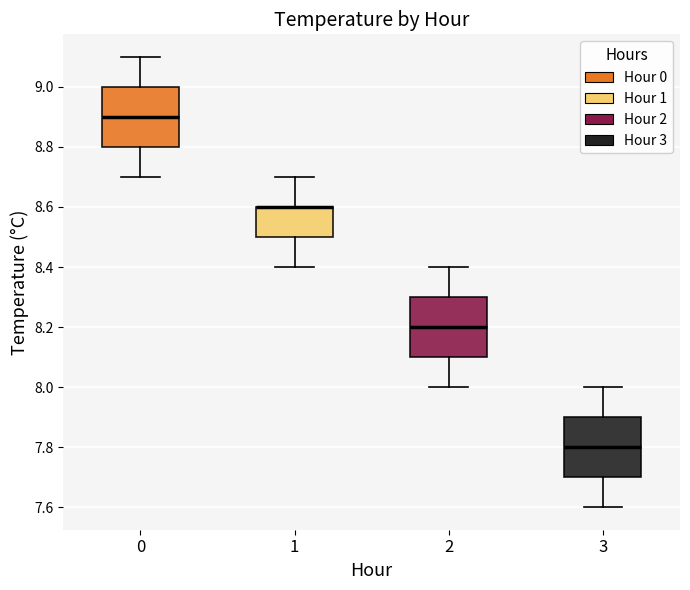

Reading left to right, read every box against the y-axis: the position of its median line, the range the box covers, and the ends of its whiskers. The values are not printed on the chart, so give them approximately, as read against the axis.

0: median 8.9, box 8.8 to 9.0, whiskers 8.7 to 9.1
1: median 8.6 (drawn on the box's upper edge), box 8.5 to 8.6, whiskers 8.4 to 8.7
2: median 8.2, box 8.1 to 8.3, whiskers 8.0 to 8.4
3: median 7.8, box 7.7 to 7.9, whiskers 7.6 to 8.0